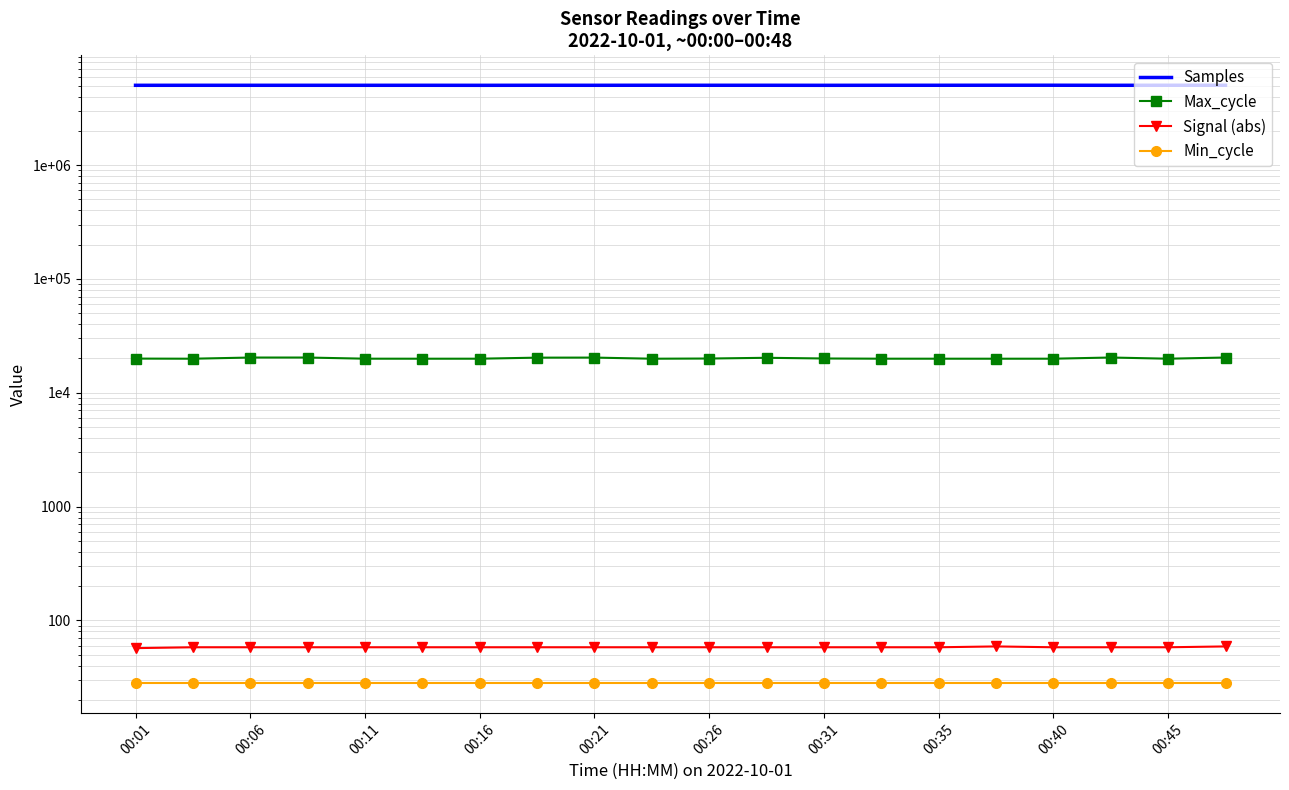

Which series has the largest total across all categories?

Samples